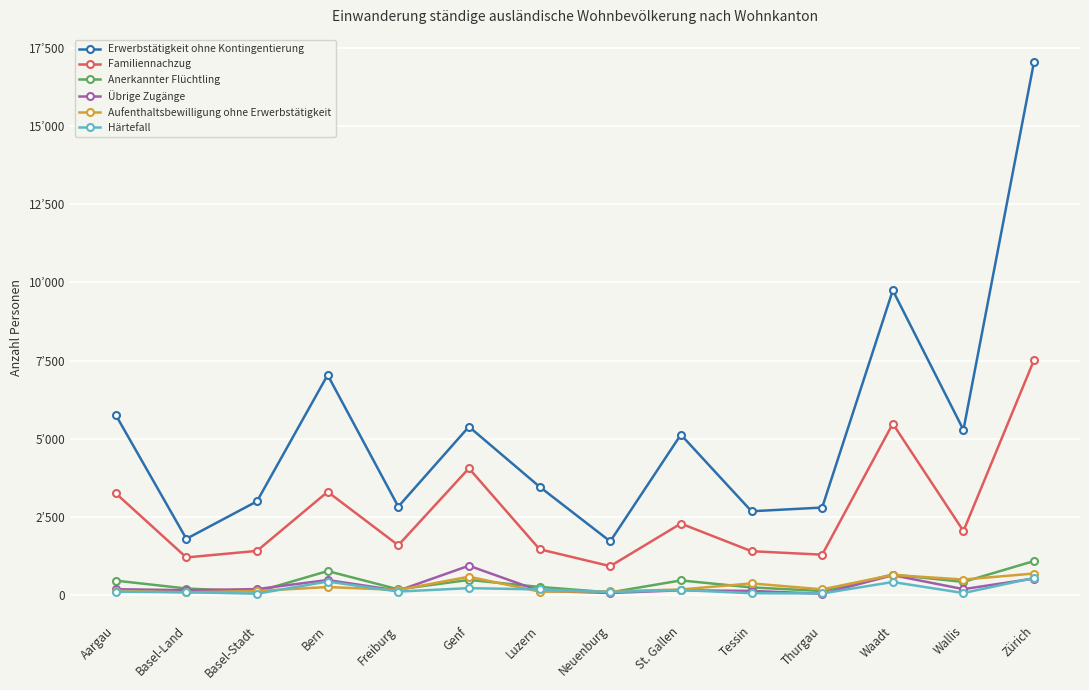

What are all the series names shown in the legend?

Erwerbstätigkeit ohne Kontingentierung, Familiennachzug, Anerkannter Flüchtling, Übrige Zugänge, Aufenthaltsbewilligung ohne Erwerbstätigkeit, Härtefall